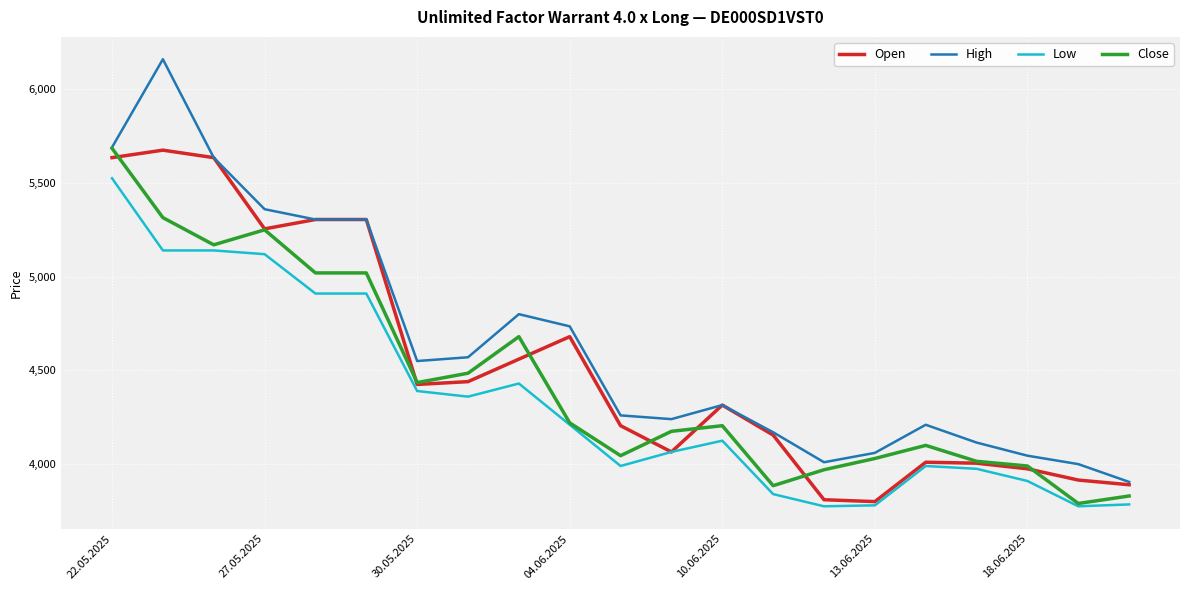

Which series has the largest total across all categories?

High